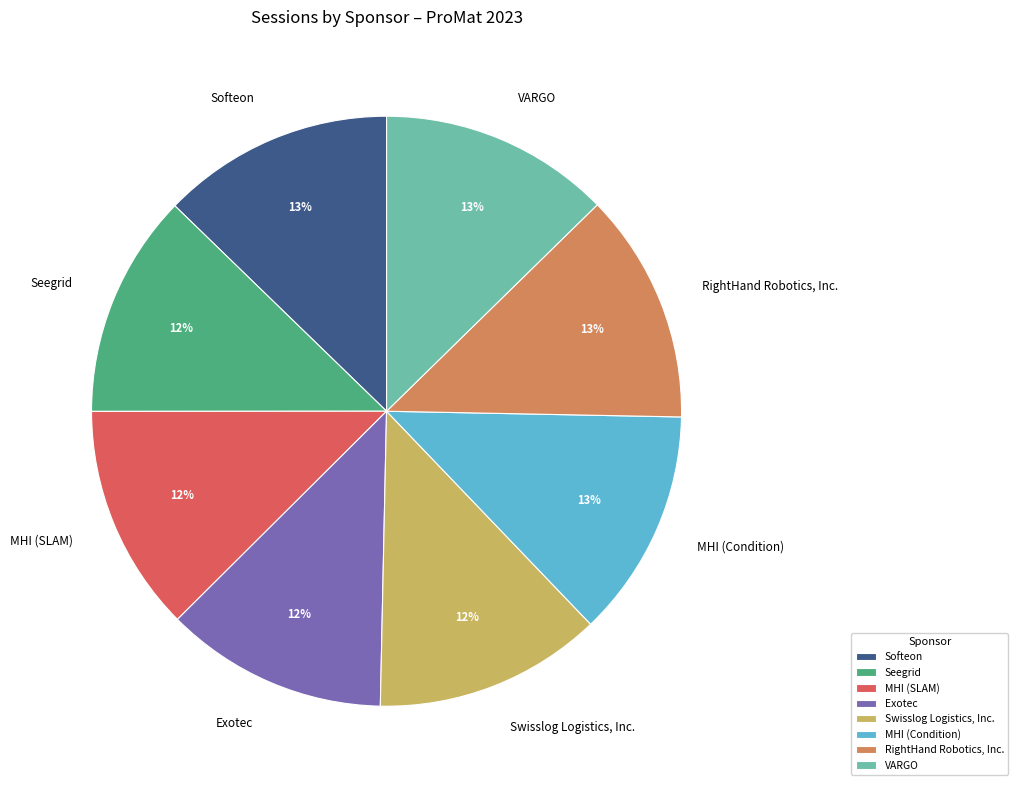

What is the ratio of the value at Swisslog Logistics, Inc. to the value at MHI (SLAM)?

1.0